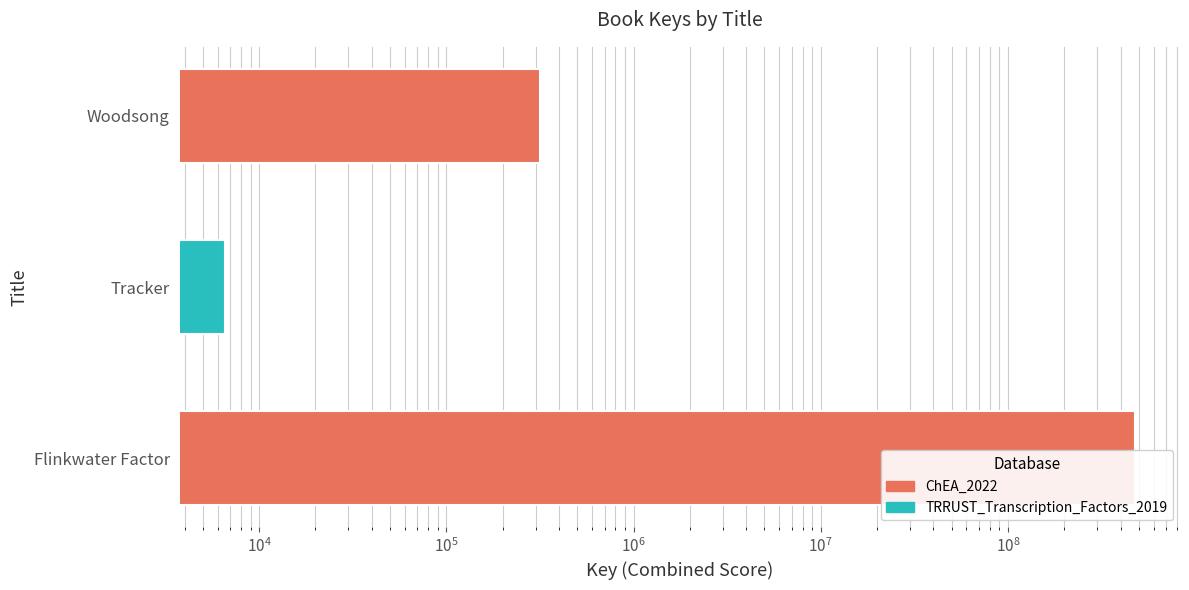

Count the number of categories in the chart.

3